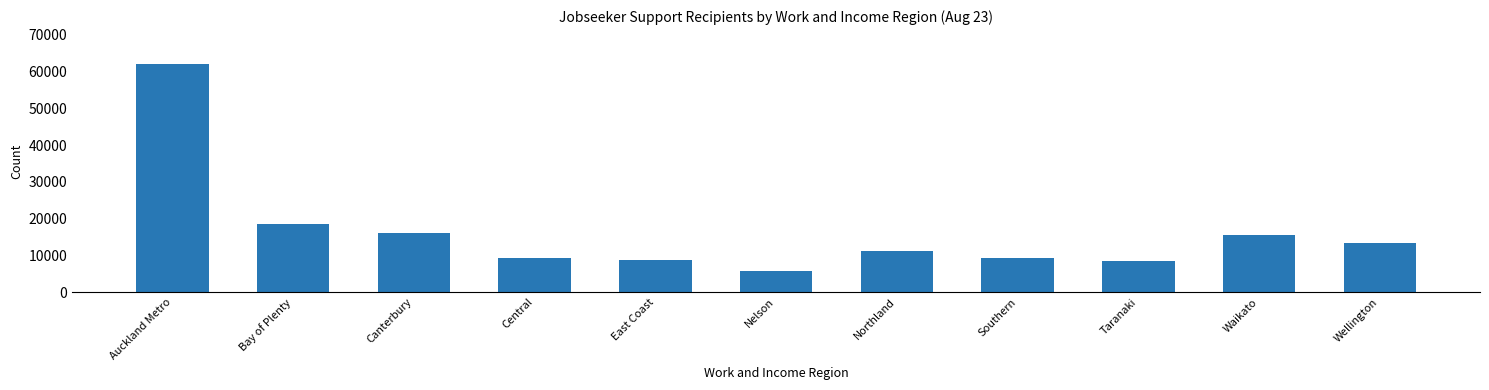

What is the value of the 2nd bar from the left?

18417